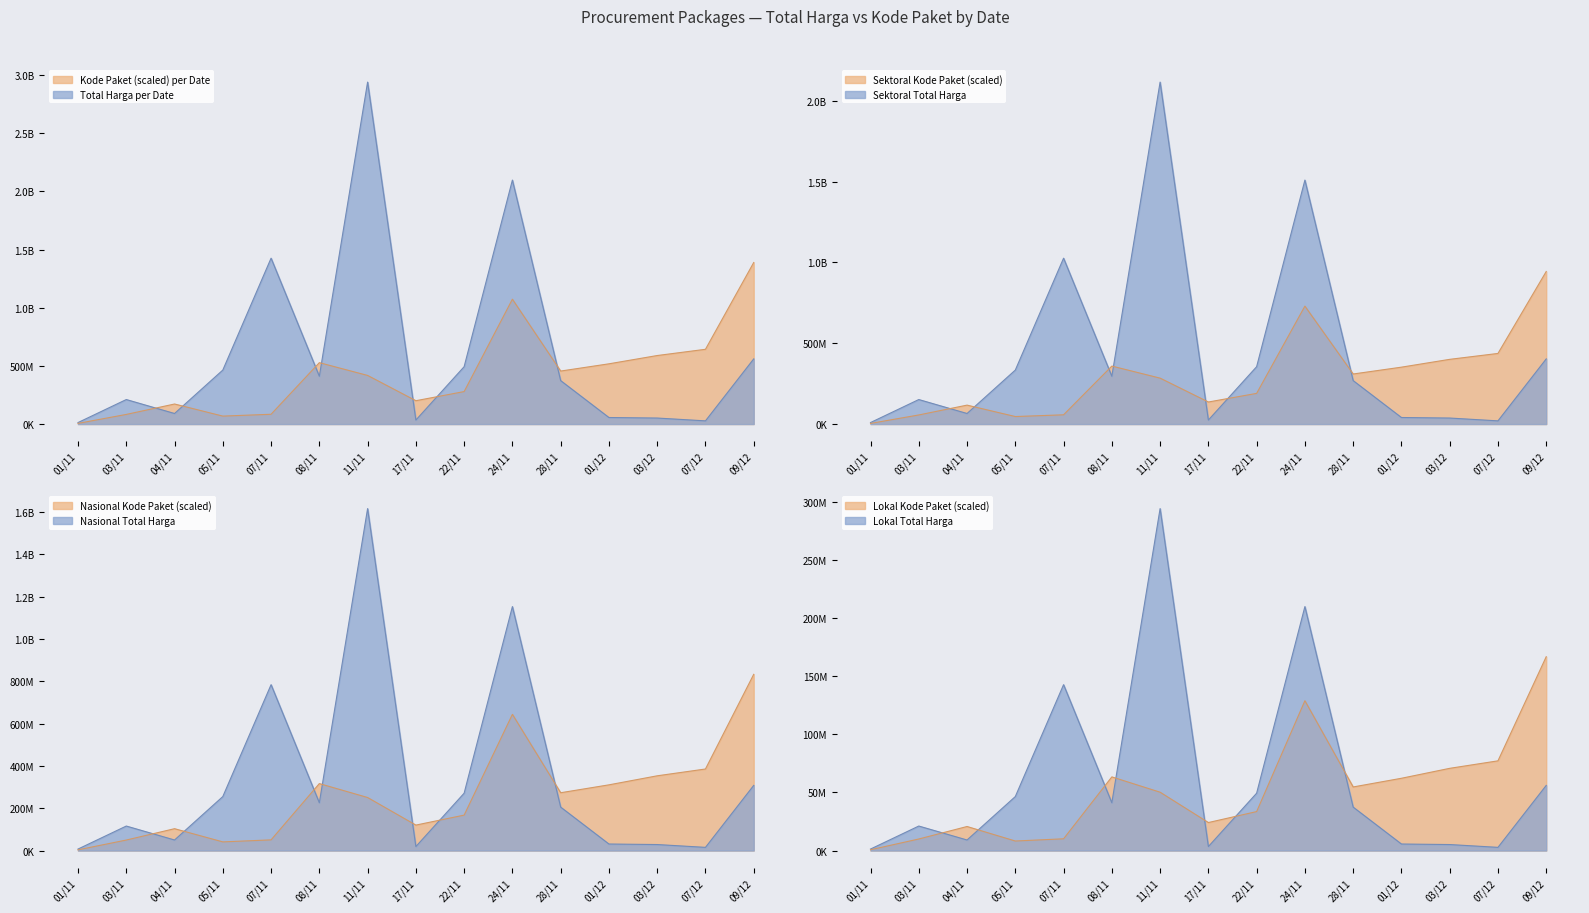

How many values in the Total Harga series exceed 373404000?

7